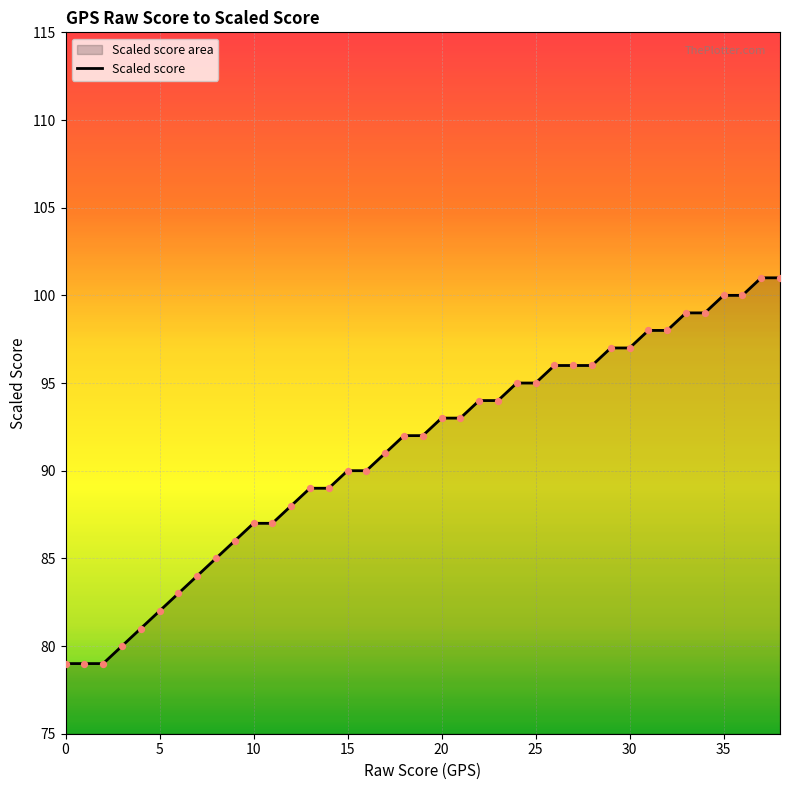

What is the ratio of the value at 36 to the value at 15?

1.1